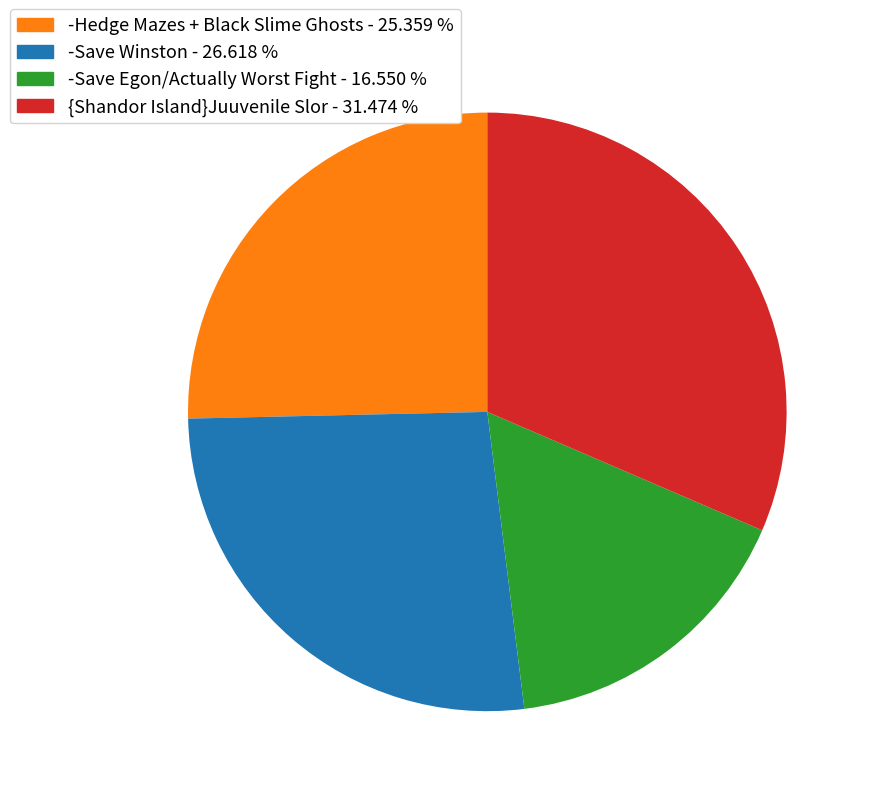

Count the number of slices in the pie.

4